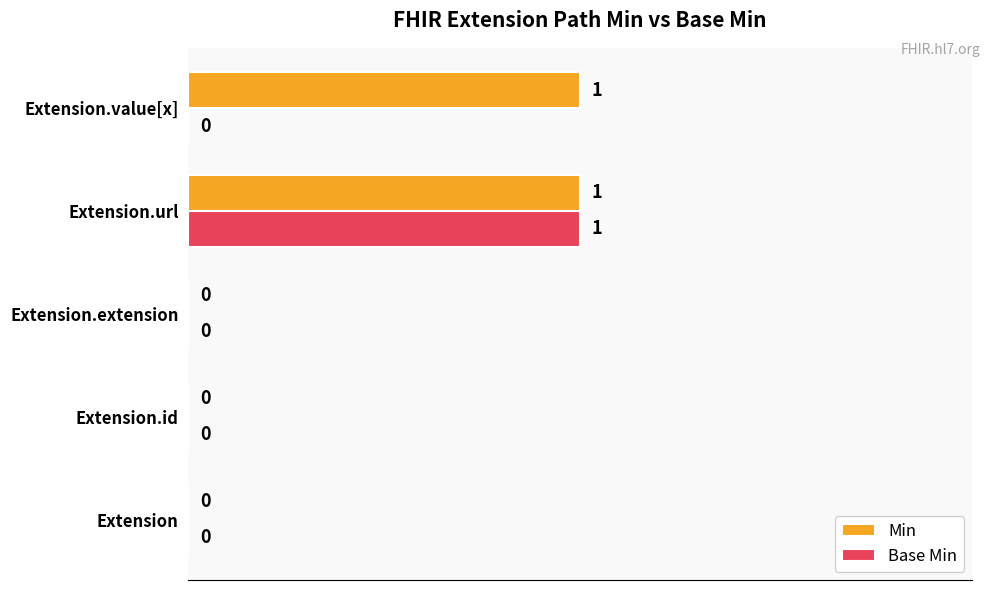

At which category is the sum across all series the highest?

Extension.url